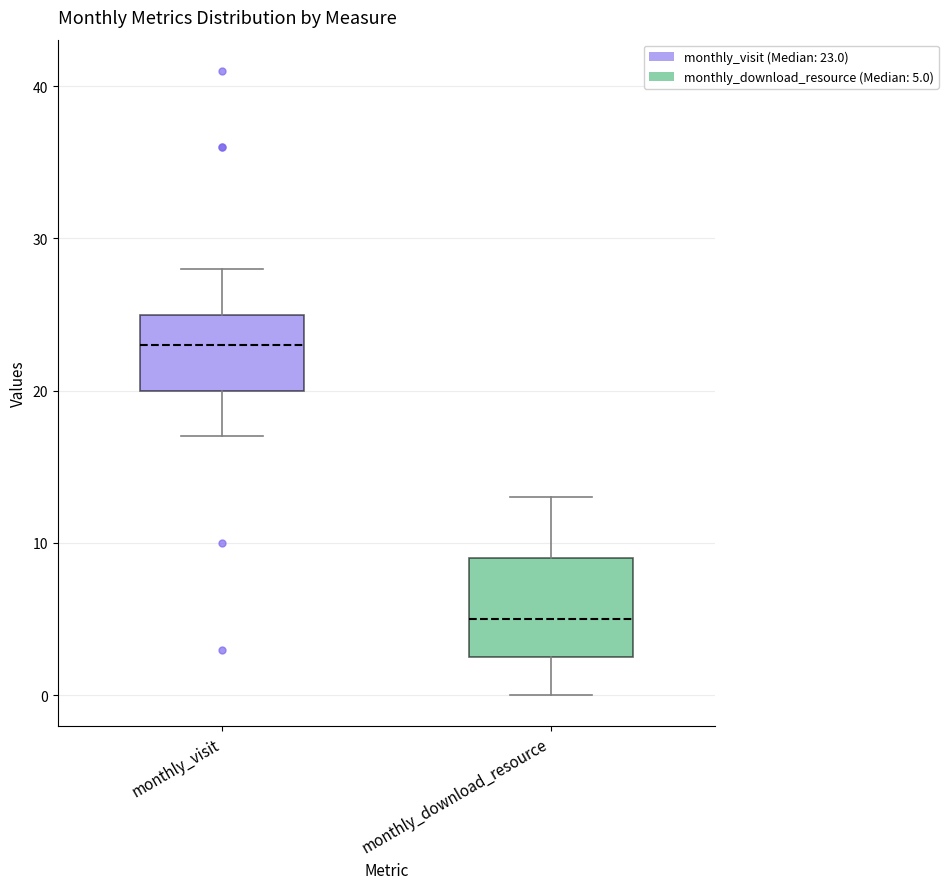

Where does the median line of the box for monthly_download_resource sit on the y-axis? The values are not printed on the chart, so give them approximately, as read against the axis.

5